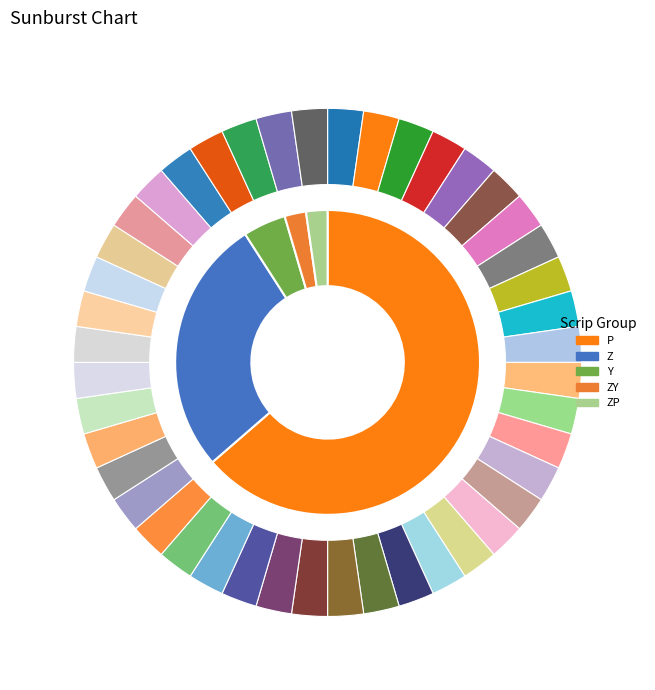

Count the number of slices in the pie.

5